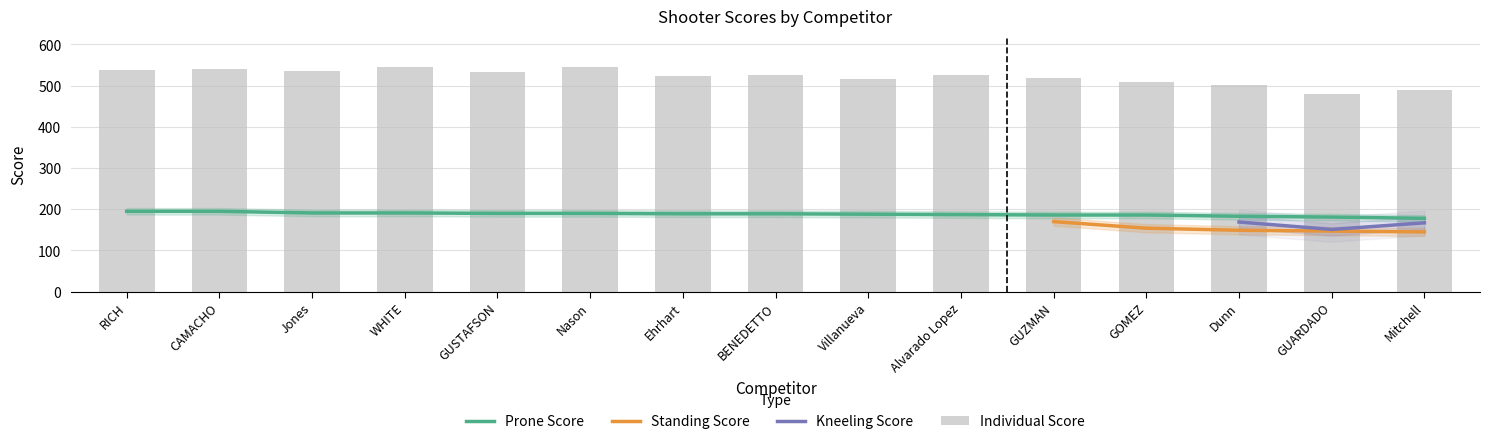

Where is Prone Score nearest to the value 186?

GUZMAN